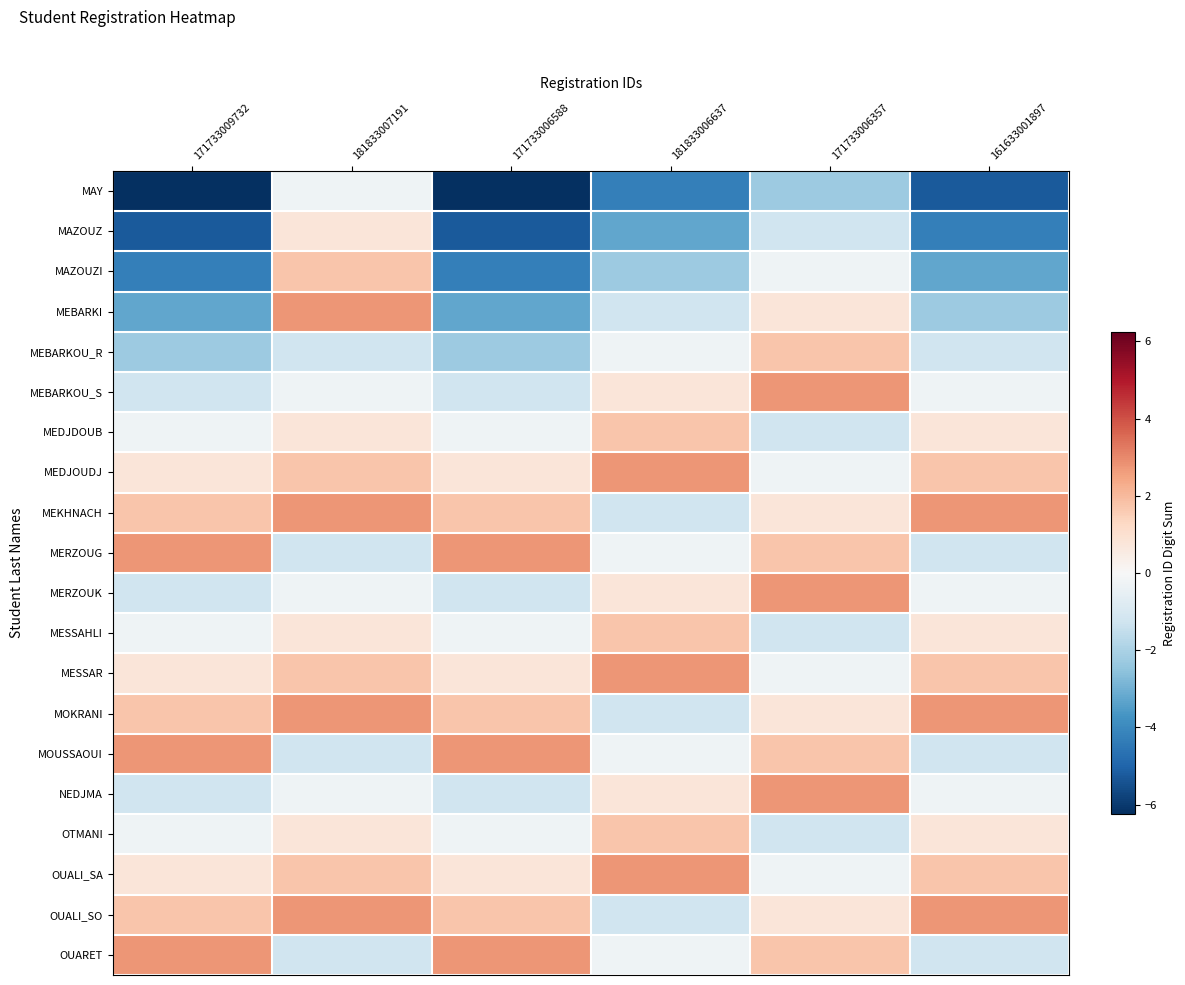

Rank the series at 181833007191 from lowest to highest value.

MEBARKOU_R, MERZOUG, MOUSSAOUI, OUARET, MAY, MEBARKOU_S, MERZOUK, NEDJMA, MAZOUZ, MEDJDOUB, MESSAHLI, OTMANI, MAZOUZI, MEDJOUDJ, MESSAR, OUALI_SA, MEBARKI, MEKHNACH, MOKRANI, OUALI_SO